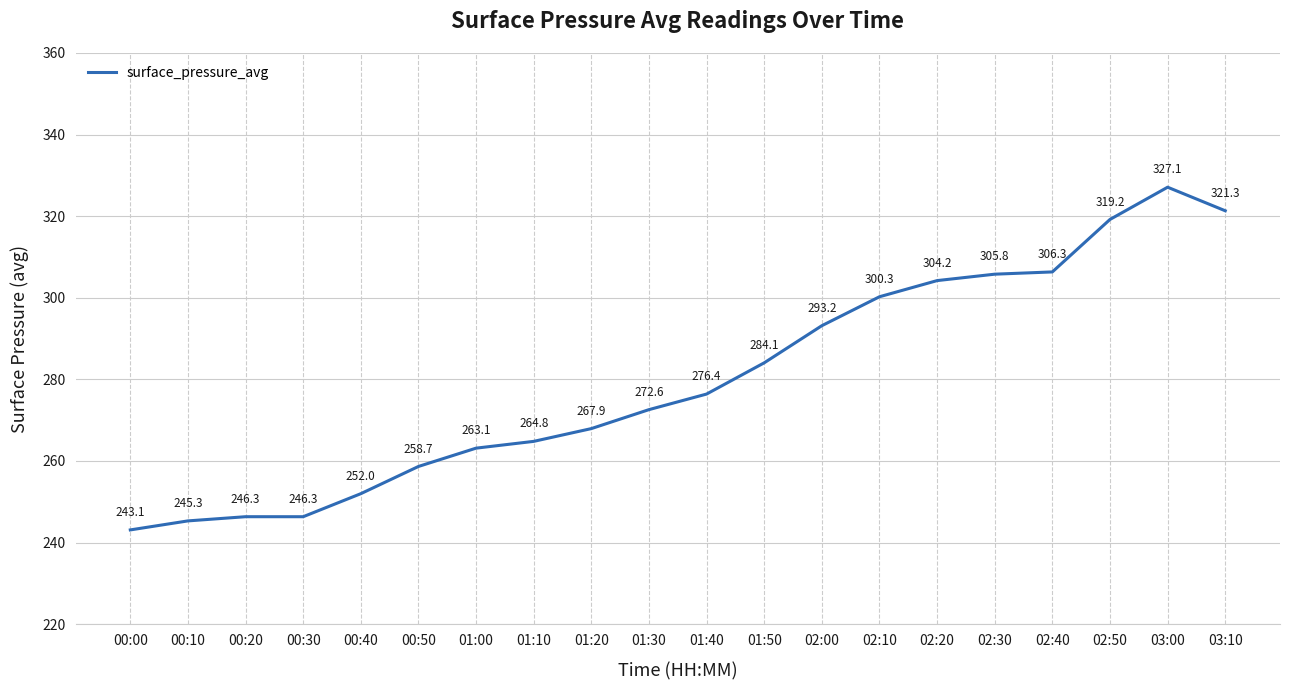

What is the average value?

279.9